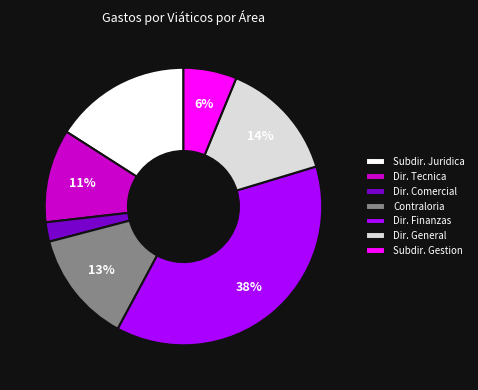

Which has a higher value, Dir. General or Dir. Tecnica?

Dir. General